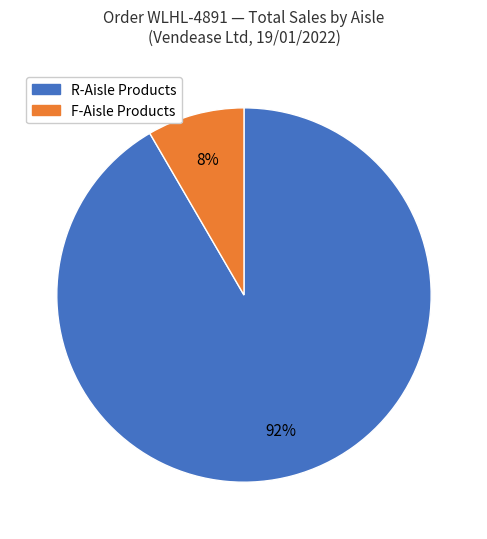

Does any single category account for the majority?

Yes